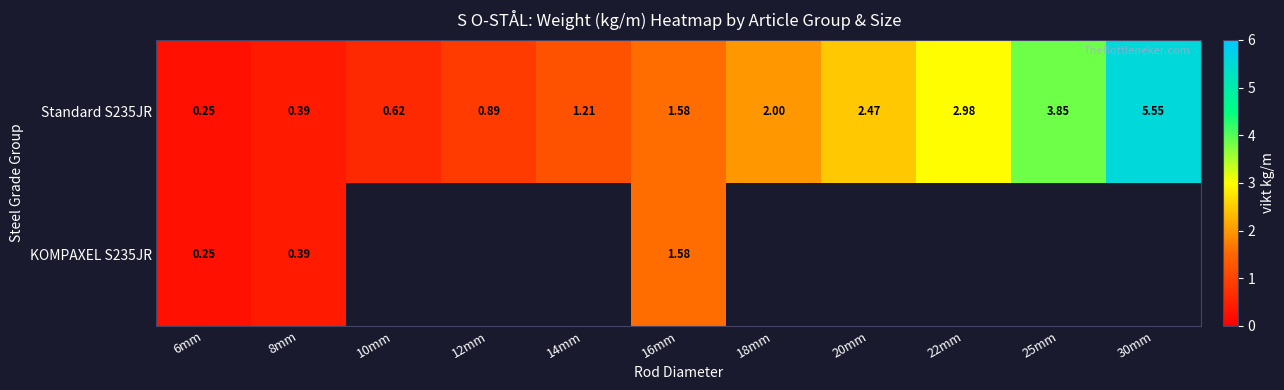

Which series has the largest total across all categories?

Standard S235JR